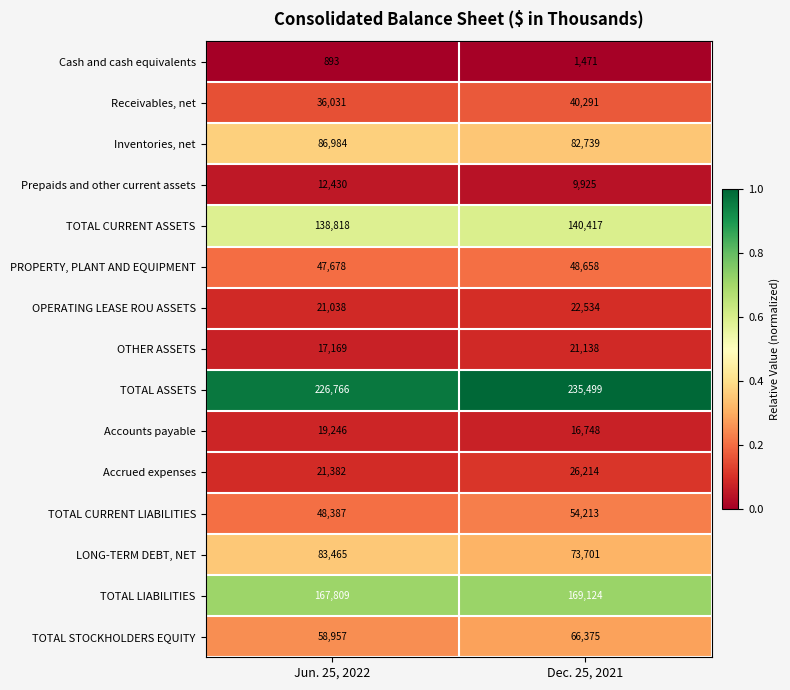

Is it true that Accounts payable equals 19246 at Jun. 25, 2022?

True